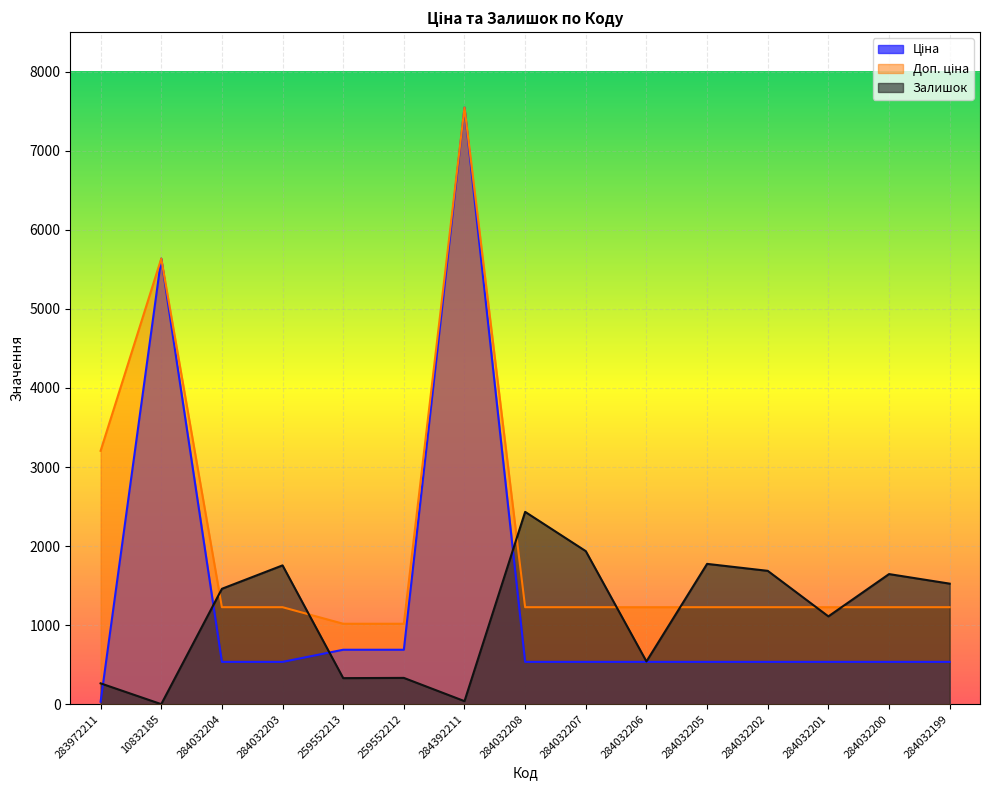

The Залишок series shows 536.1 at 259552213. True or false?

False